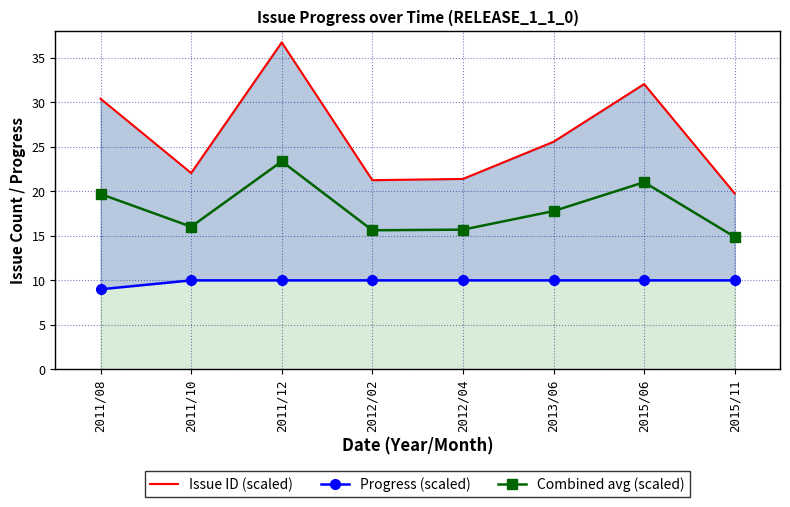

Rank the series by their maximum value, from highest to lowest.

Issue ID (scaled), Combined avg (scaled), Progress (scaled)